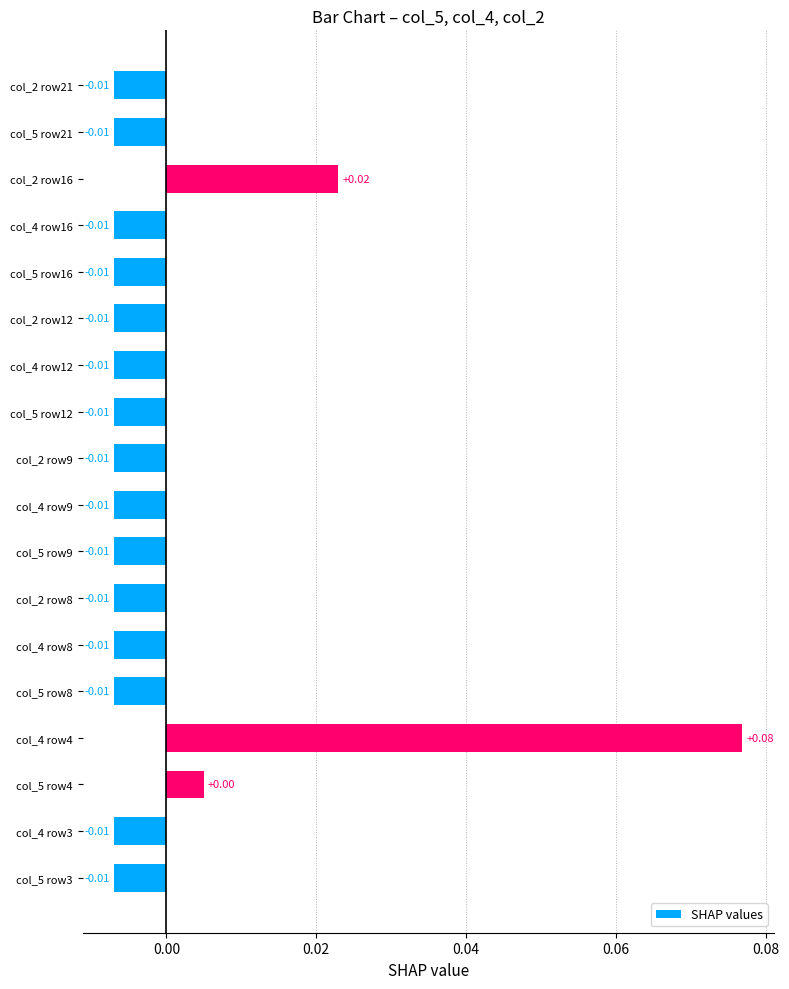

Between col_2 row16 and col_5 row21, which is larger?

col_2 row16